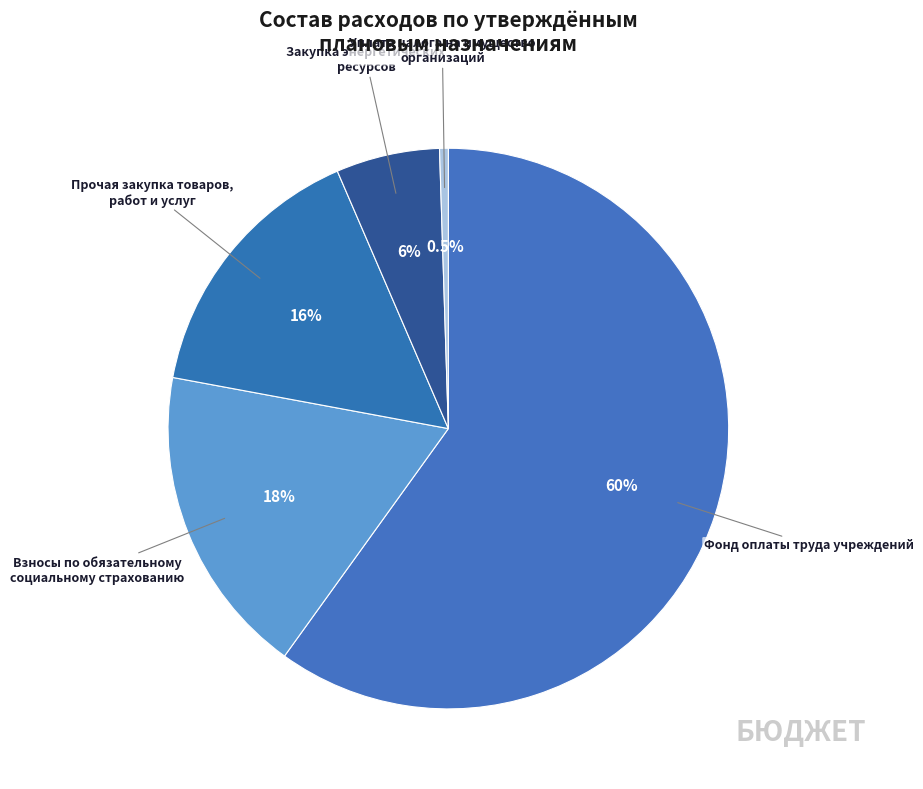

To the nearest percent, what is the difference between the largest and smallest slice percentages?

59%